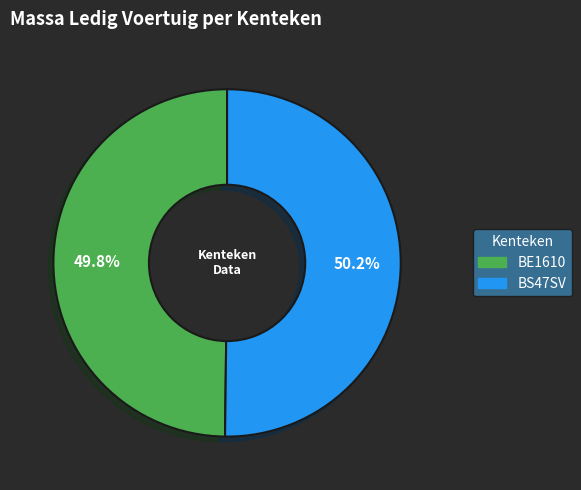

Count the number of slices in the pie.

2